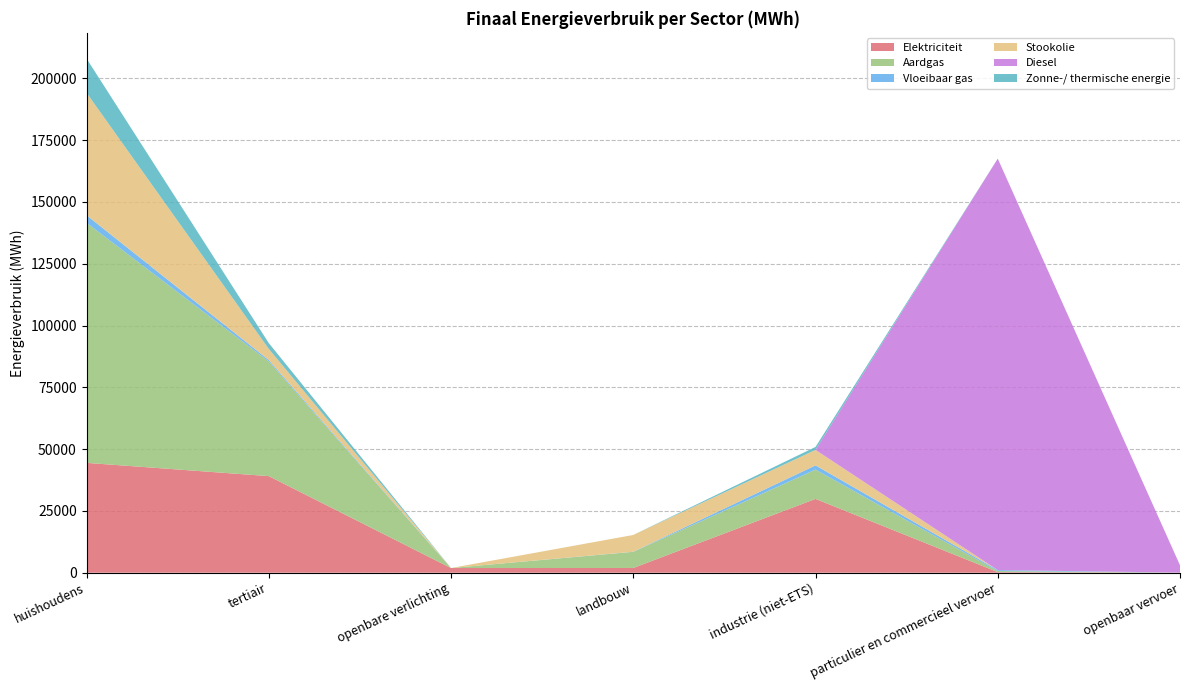

Reading left to right, list all the values displayed in this chart.

Elektriciteit: 44437.4	39073.3	1888.5	1917.2	29861.5	255.0	41.0
Aardgas: 97111.6	46372.8	0.0	6512.9	11837.0	413.8	0.0
Vloeibaar gas: 3072.6	588.6	0.0	59.8	1731.1	392.5	0.0
Stookolie: 49535.1	4506.6	0.0	6775.6	6258.5	0.0	0.0
Diesel: 0.0	0.0	0.0	0.0	0.0	166448.2	2968.7
Zonne-/ thermische energie: 13835.1	2356.2	0.0	0.0	1186.9	0.0	0.0